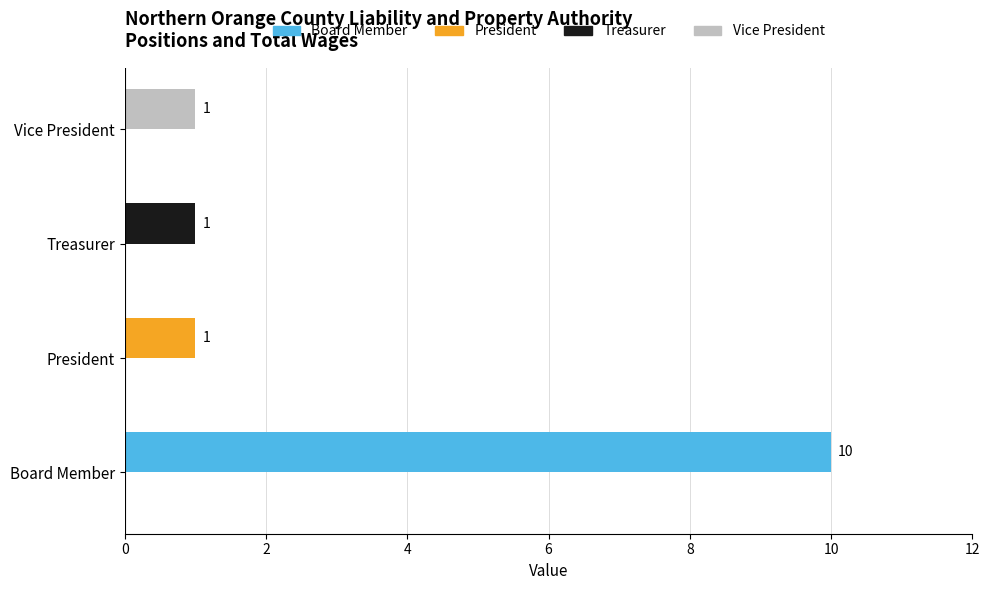

How many bars are there in total?

4